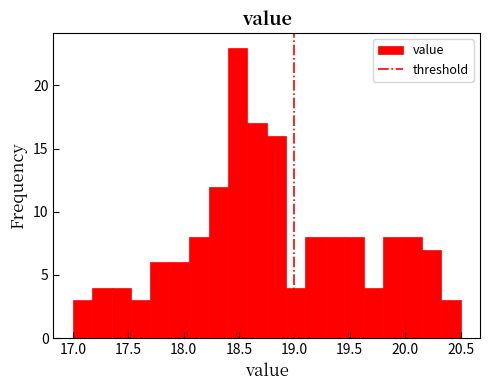

Around what value on the x-axis is the tallest bar? Give the approximate position of its centre, as read against the axis.

18.50